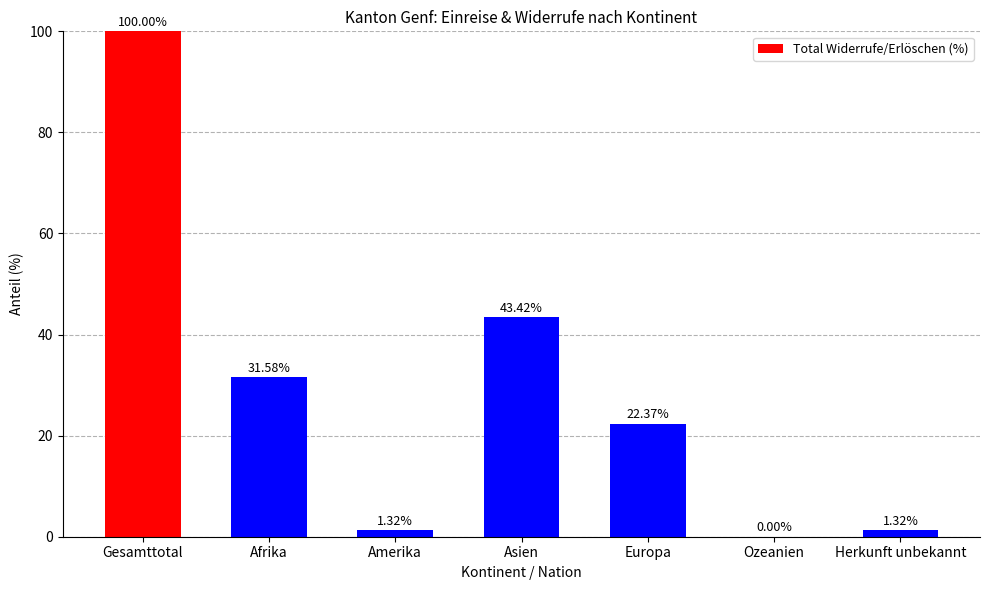

What is the sum of all values?

200.0